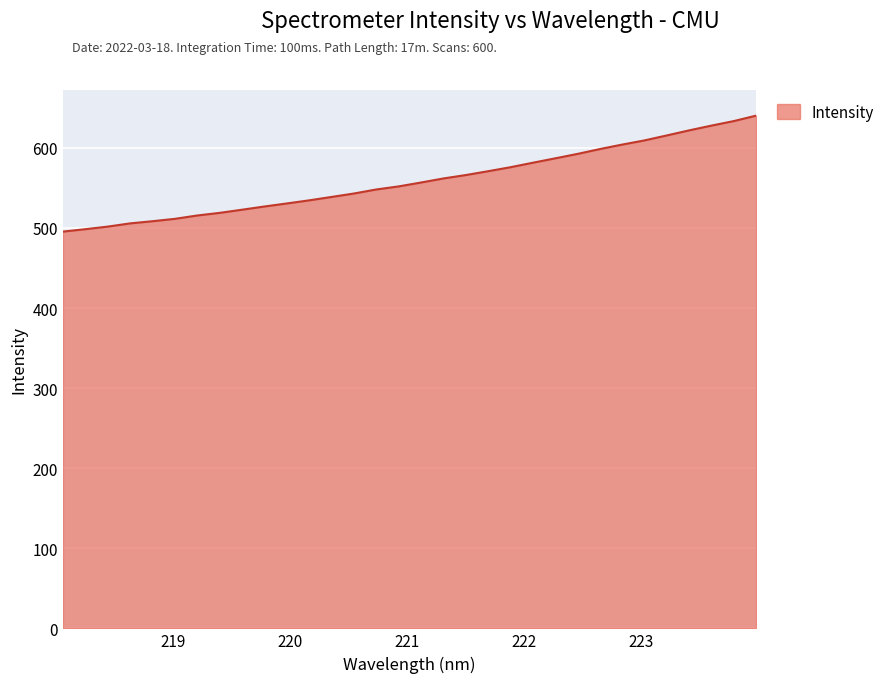

What is the minimum value shown in the chart?

495.4